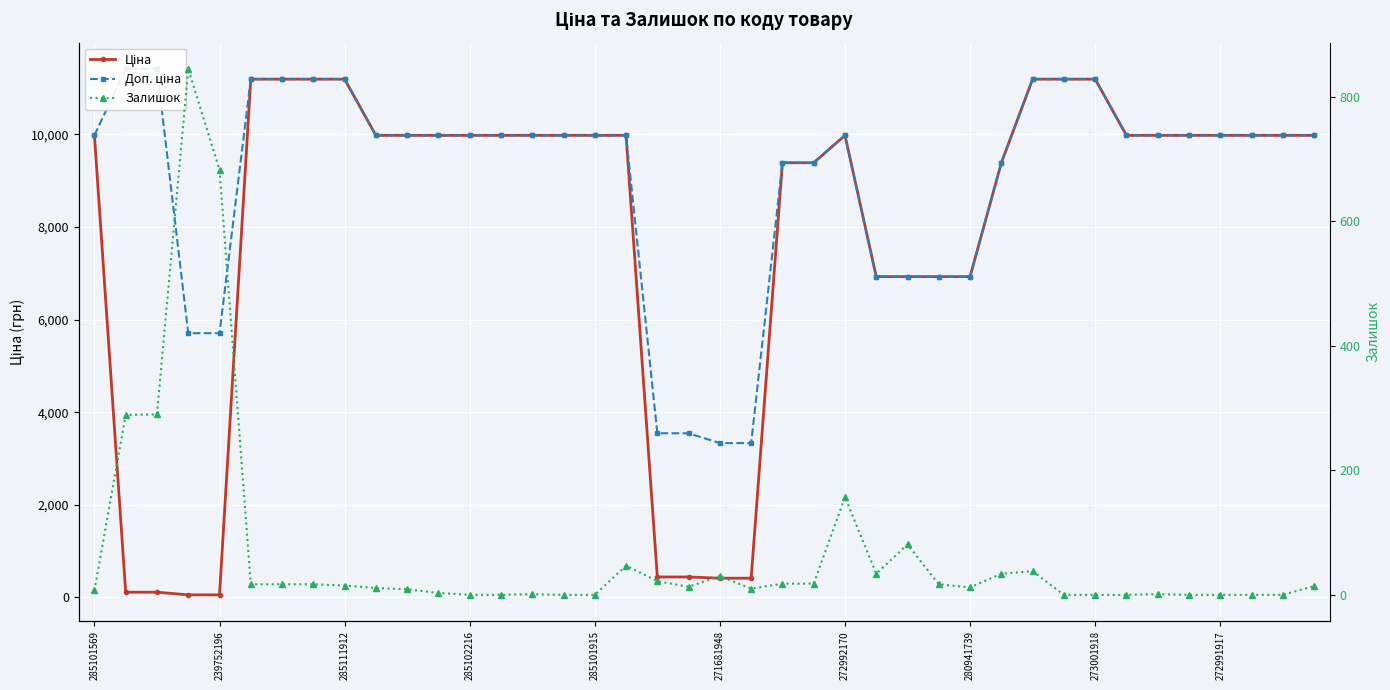

What is the spread (max minus min) of values at 18?

3523.0